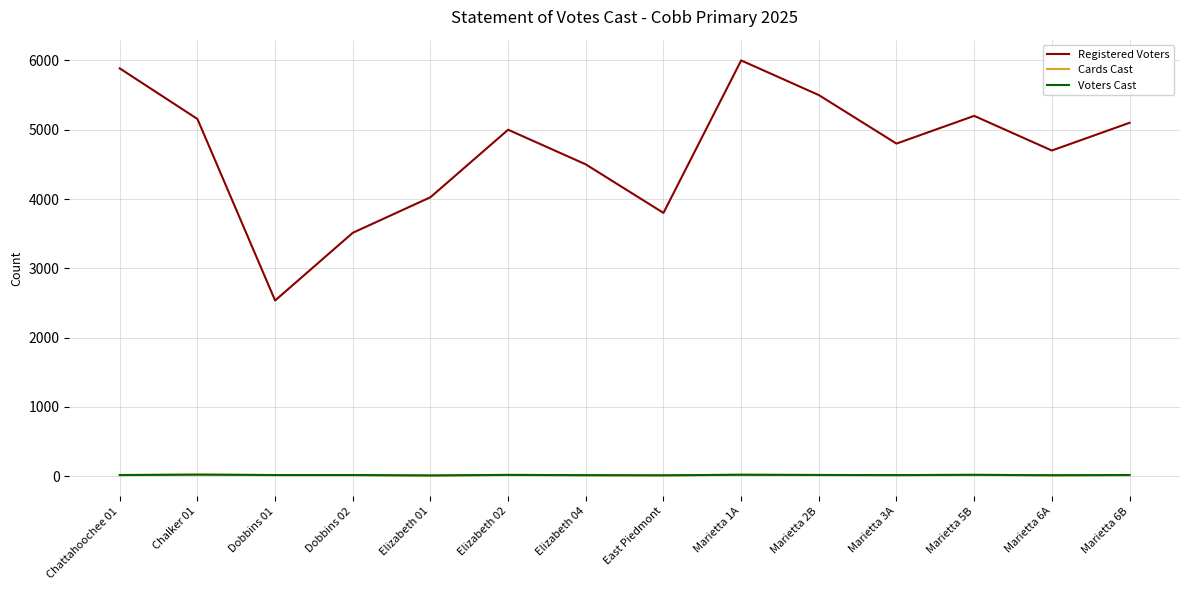

List the labels in order of Cards Cast value, largest first.

Chalker 01, Marietta 1A, Marietta 5B, Elizabeth 02, Marietta 2B, Chattahoochee 01, Dobbins 01, Dobbins 02, Marietta 6B, Marietta 3A, Elizabeth 04, Marietta 6A, East Piedmont, Elizabeth 01